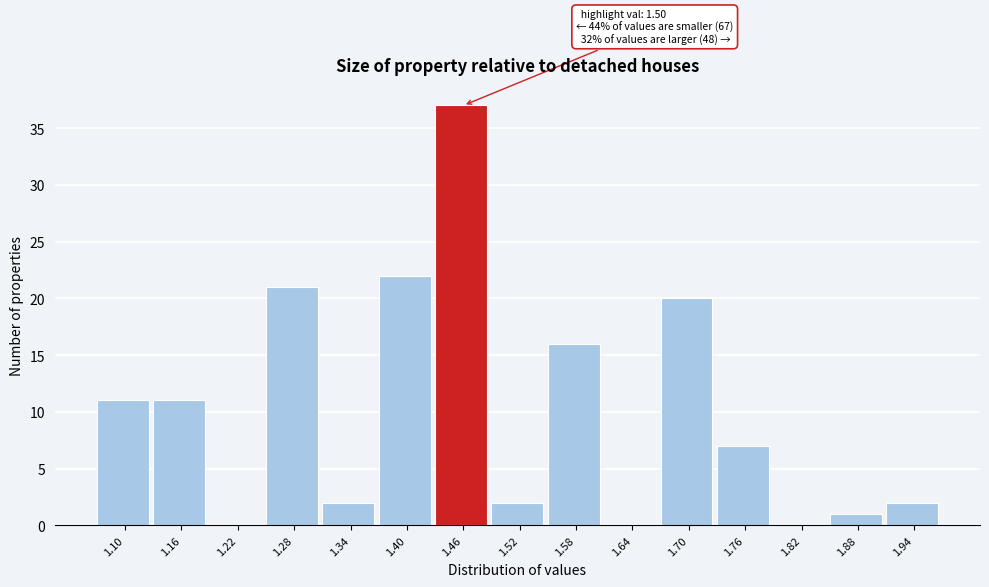

Reading left to right, what are all the values shown in this chart?

1.10=11	1.16=11	1.22=0	1.28=21	1.34=2	1.40=22	1.46=37	1.52=2	1.58=16	1.64=0	1.70=20	1.76=7	1.82=0	1.88=1	1.94=2